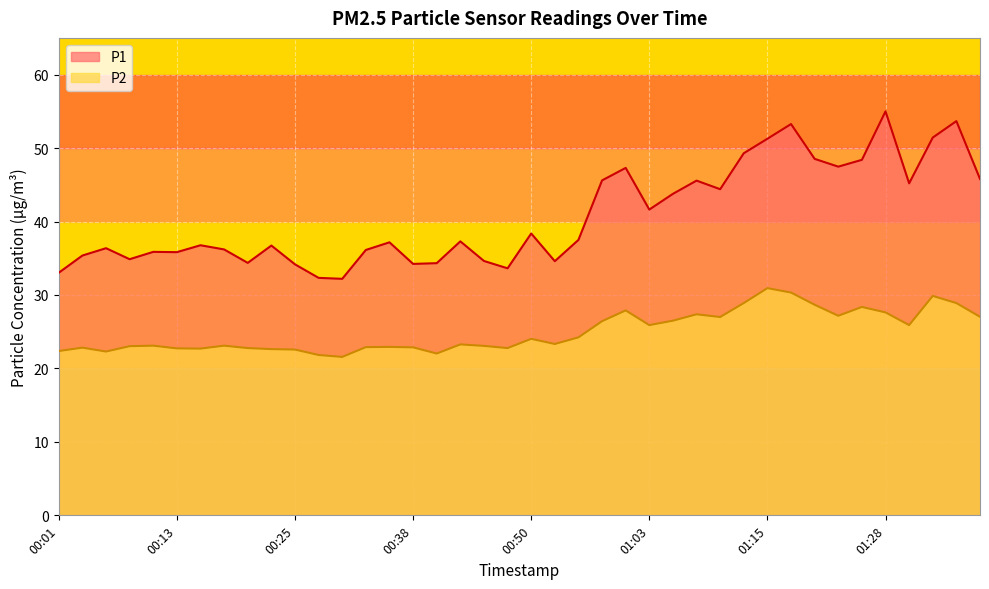

What is the smallest value displayed?

21.6